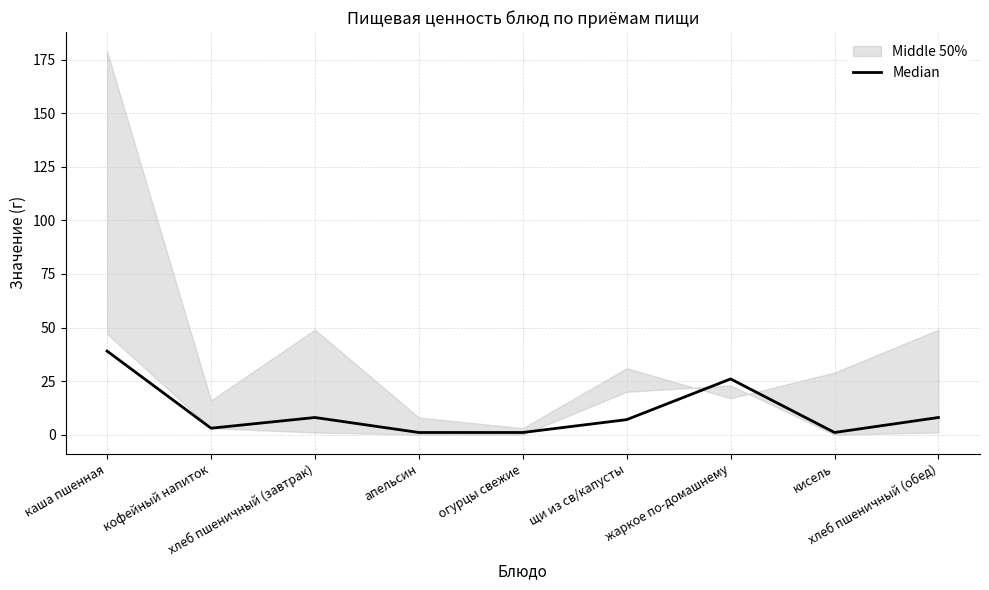

At which label is the value closest to 20?

жаркое по-домашнему